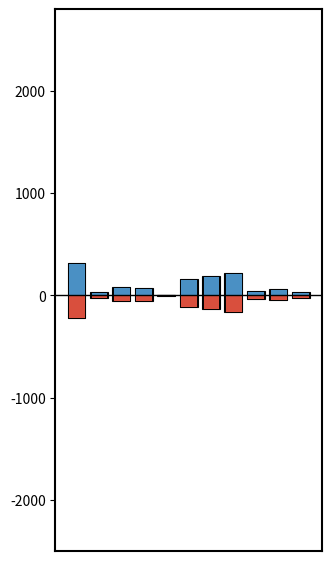

What are all the series names shown in the legend?

Калорийность, Белки